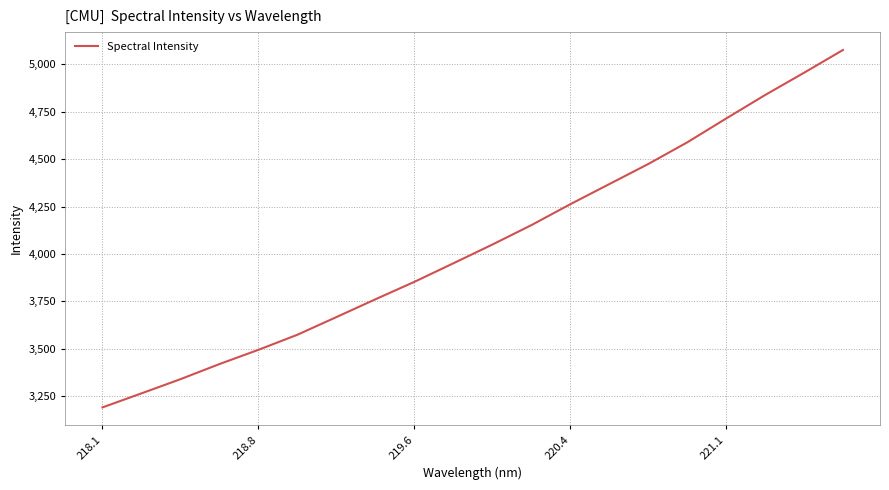

How many values exceed 4049?

10